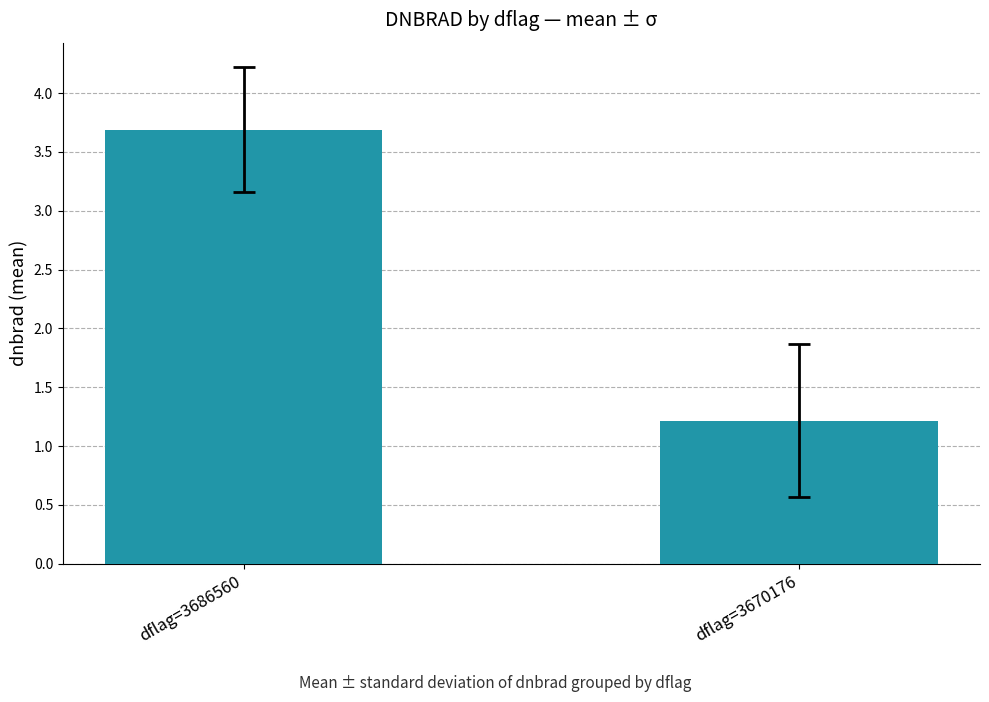

Are the bars horizontal?

No